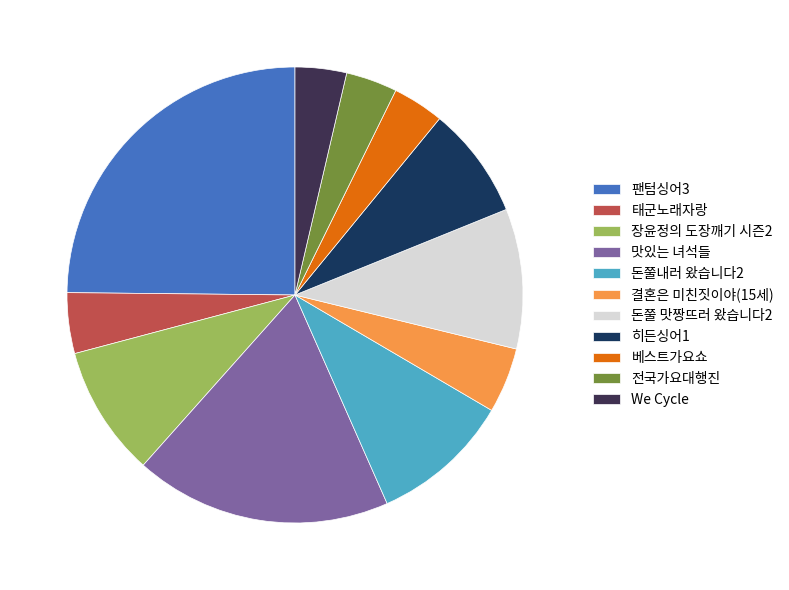

Is there a majority slice in this chart?

No